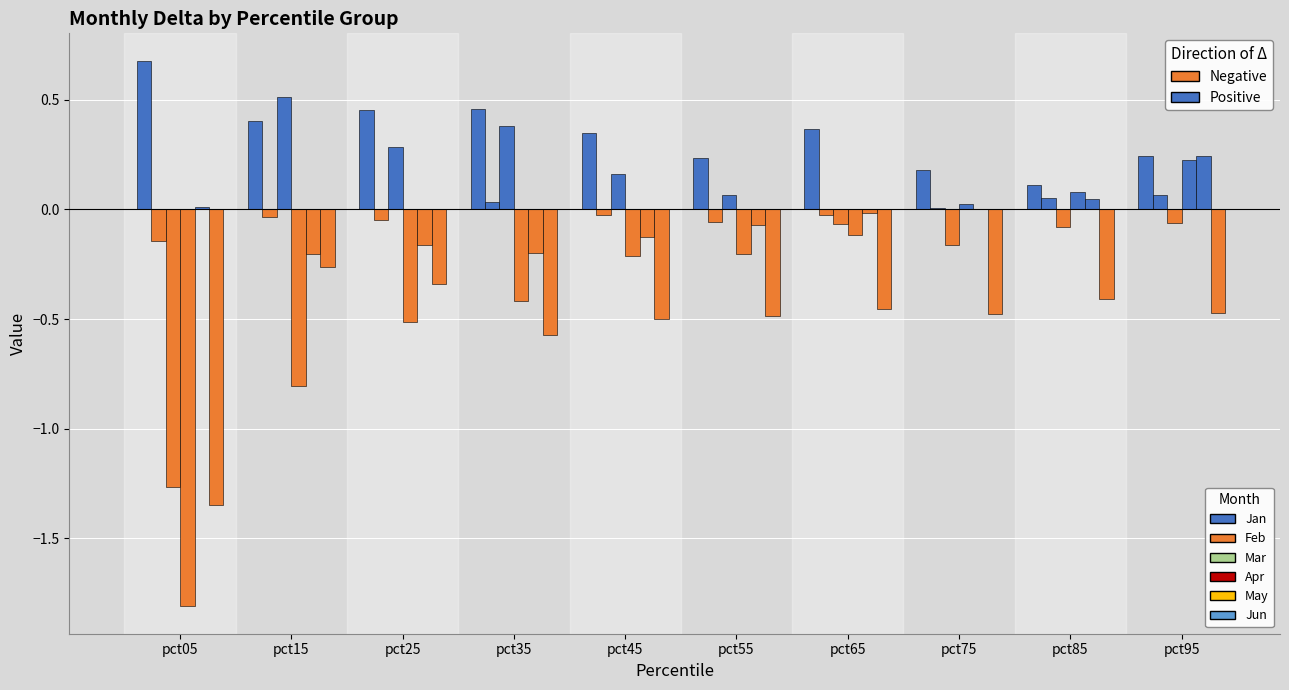

Reading right to left, what are all the values shown in this chart?

Jan: 0.2	0.1	0.2	0.4	0.2	0.3	0.5	0.5	0.4	0.7
Feb: 0.1	0.1	0.0	-0.0	-0.1	-0.0	0.0	-0.0	-0.0	-0.1
Mar: -0.1	-0.1	-0.2	-0.1	0.1	0.2	0.4	0.3	0.5	-1.3
Apr: 0.2	0.1	0.0	-0.1	-0.2	-0.2	-0.4	-0.5	-0.8	-1.8
May: 0.2	0.0	0.0	-0.0	-0.1	-0.1	-0.2	-0.2	-0.2	0.0
Jun: -0.5	-0.4	-0.5	-0.5	-0.5	-0.5	-0.6	-0.3	-0.3	-1.3